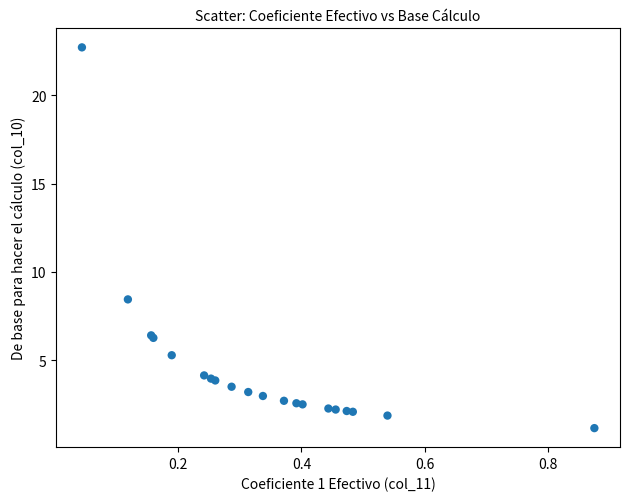

What Y value in the scatter plot is closest to 11?

8.4